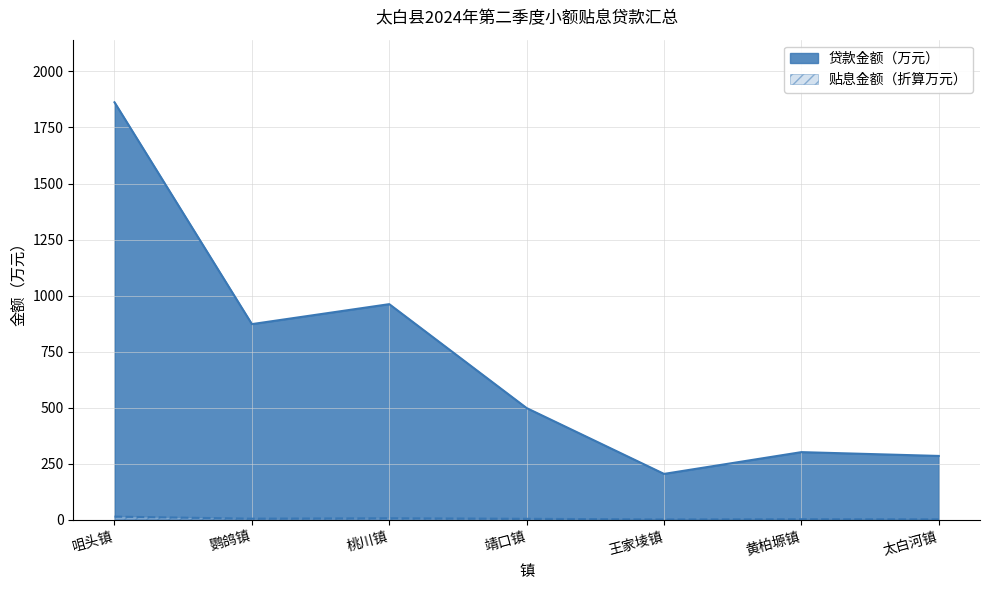

What is the lowest value of the 贷款金额（万元） series?

204.9